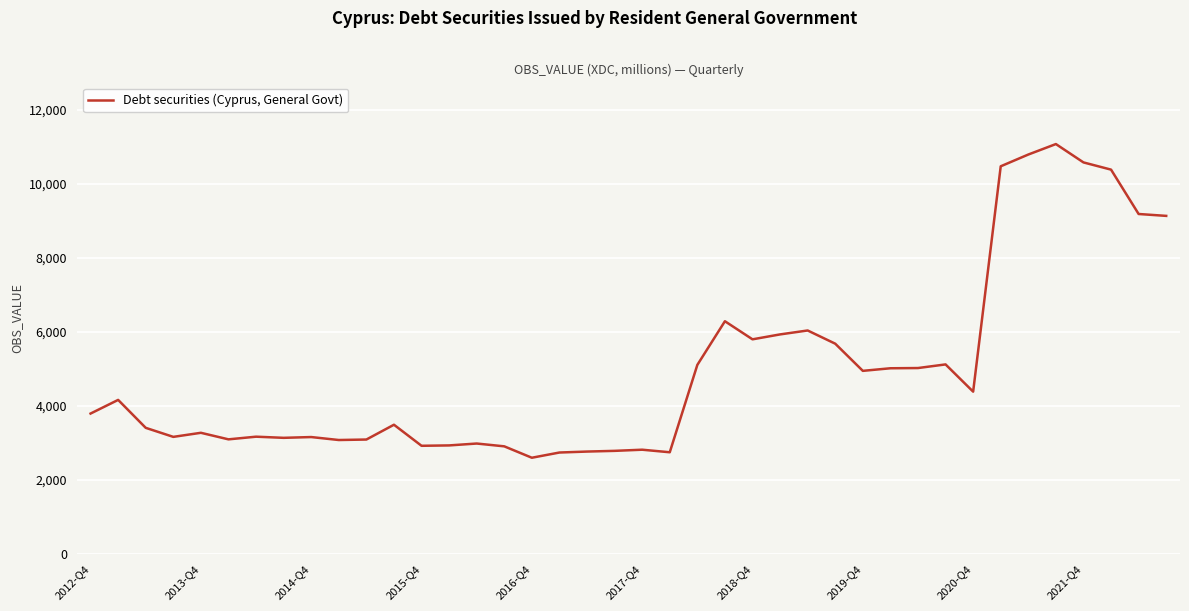

What is the maximum value shown in the chart?

11073